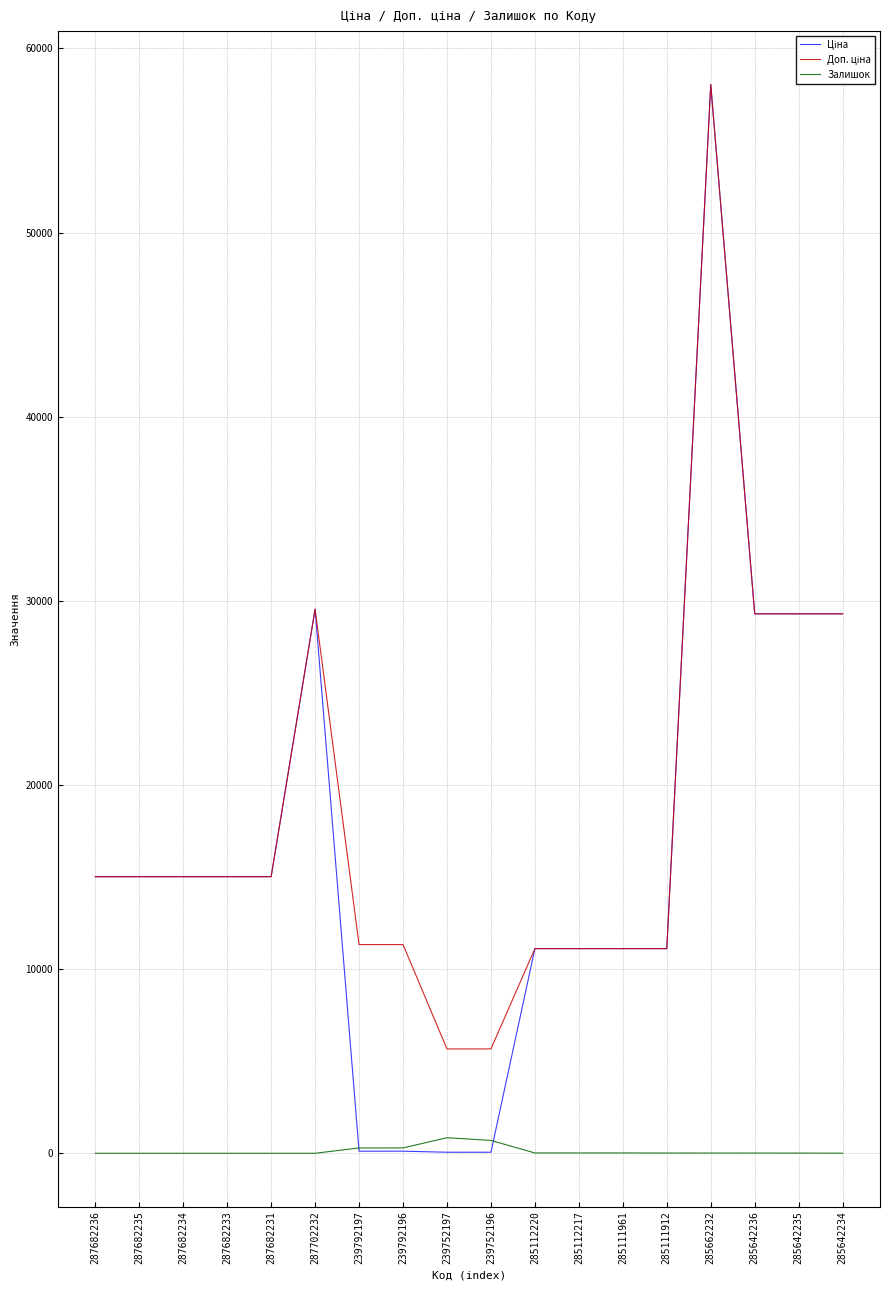

What is the maximum value shown in the chart?

58037.0